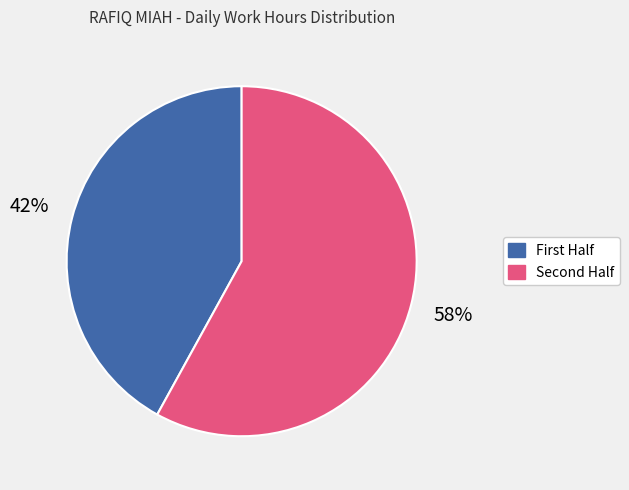

Is there any slice that represents more than half of the pie?

Yes